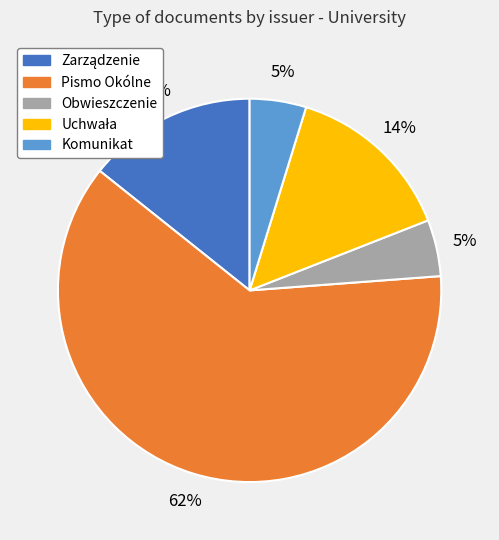

Do Pismo Okólne and Komunikat together represent more than half of the pie?

Yes